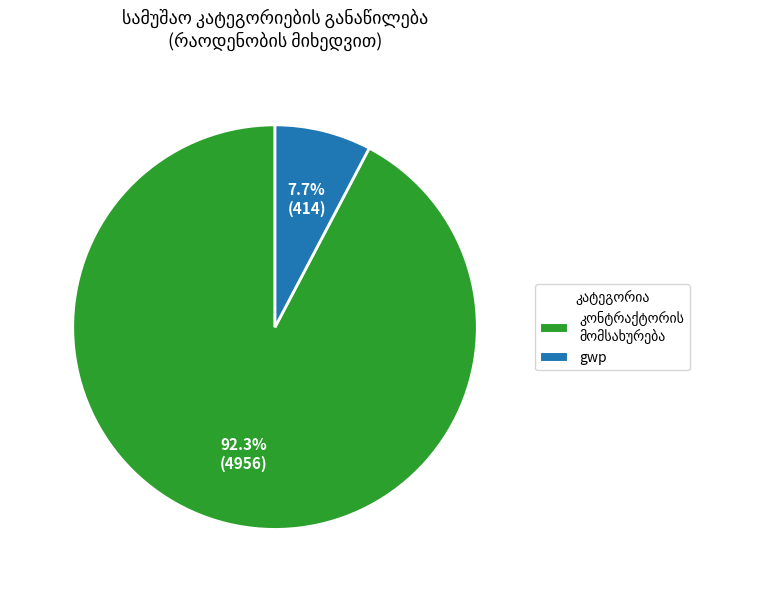

What is the smallest slice in the pie chart?

gwp